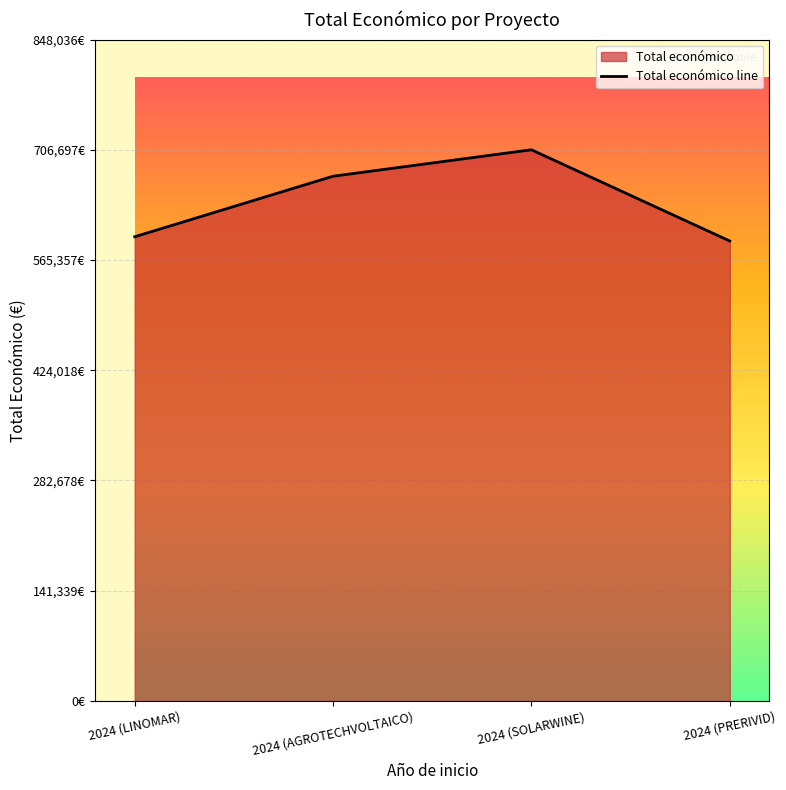

What is the label of the 1st point from the left?

2024 (LINOMAR)